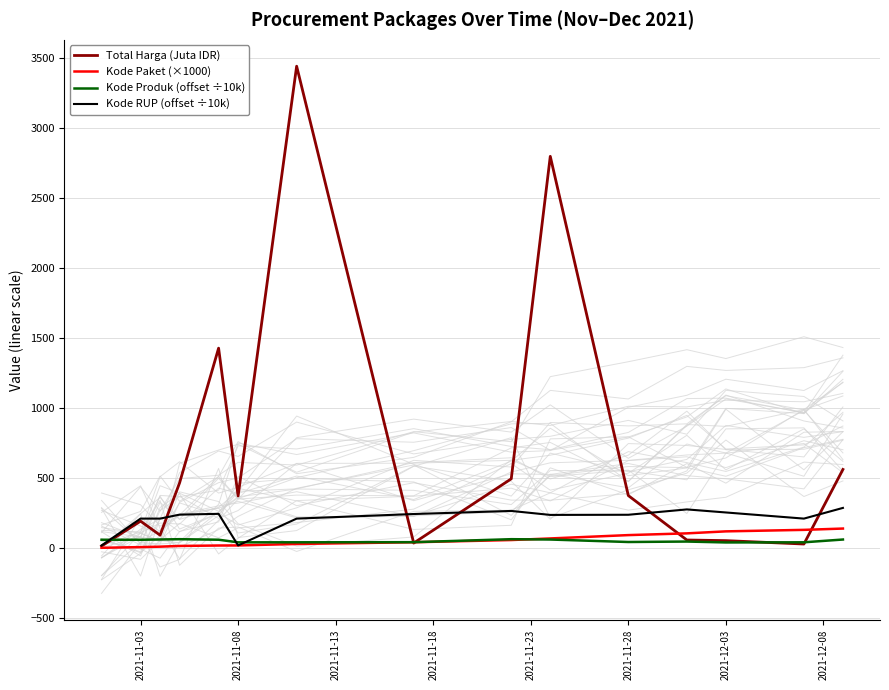

What is the label of the 8th point from the left?

2021-12-08